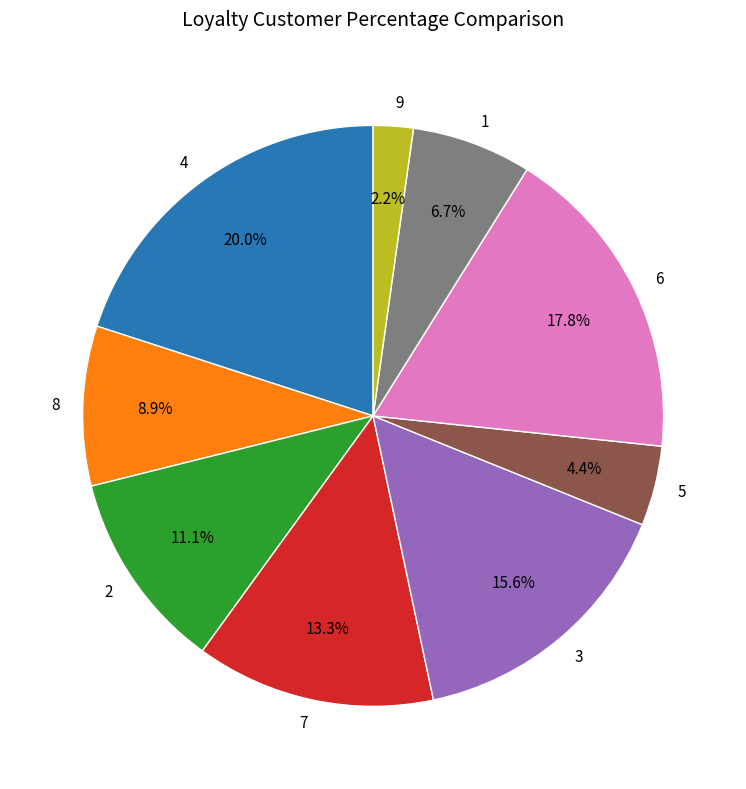

To the nearest percent, what portion does 5 represent?

4%